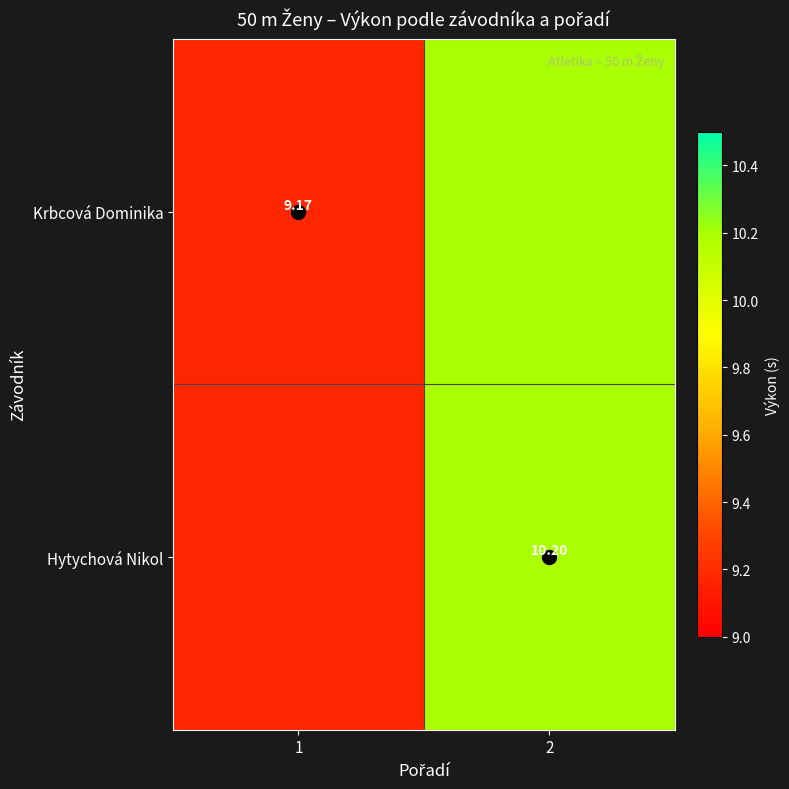

What is the approximate value of Krbcová Dominika at 1?

9.2